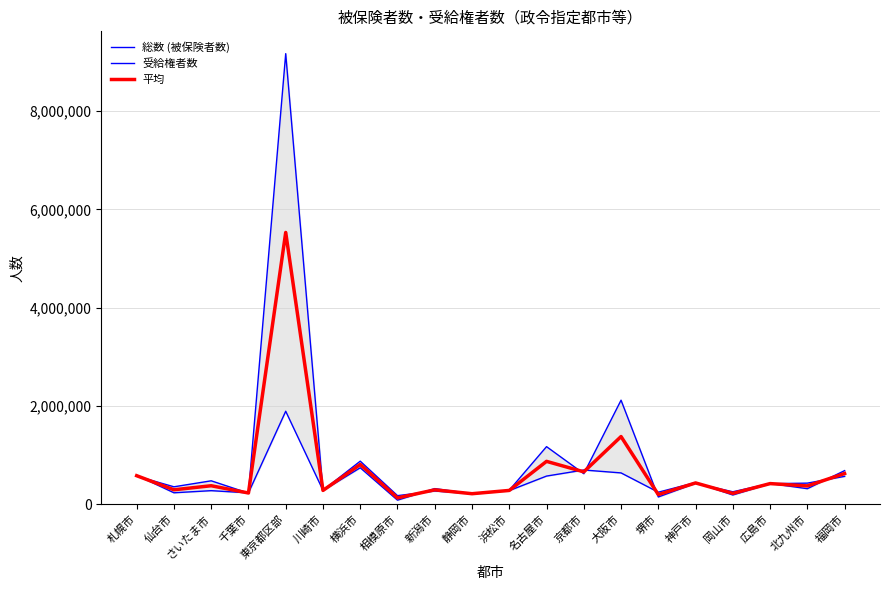

At 静岡市, list the series in order from largest to smallest.

総数 (被保険者数), 平均, 受給権者数